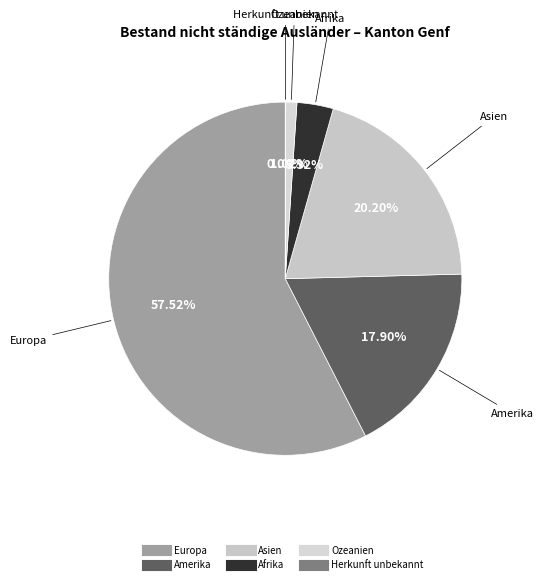

To the nearest percent, what is the difference between the Asien and Amerika slice percentages?

2%